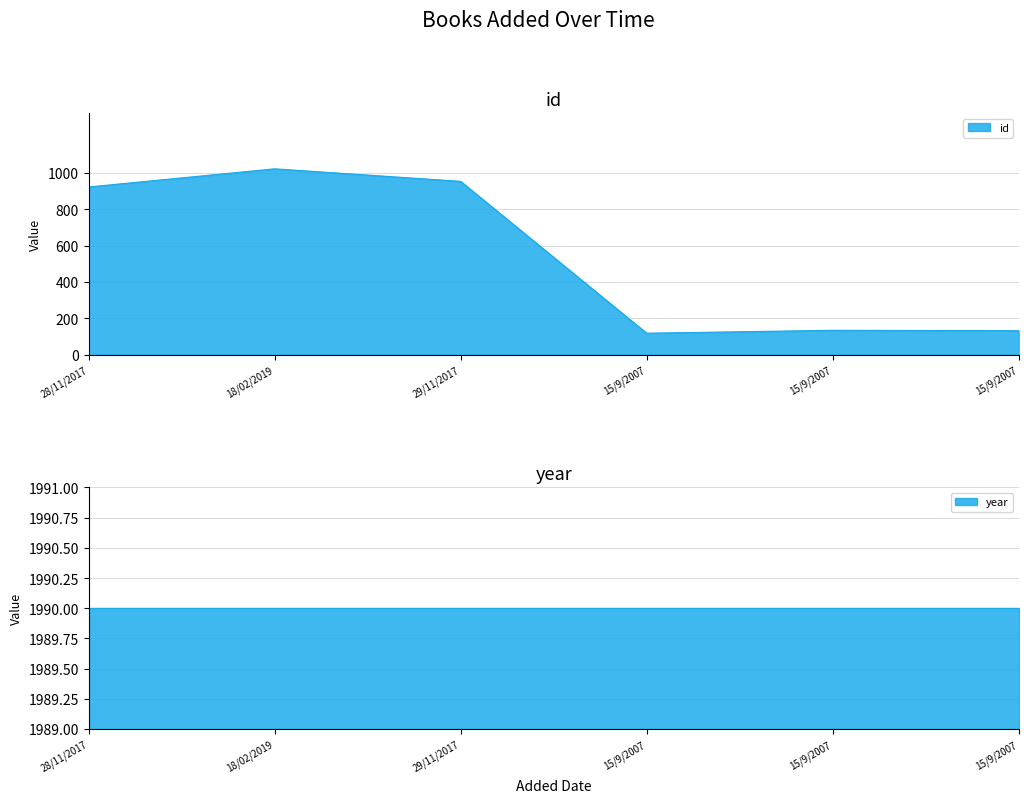

What is the value of the 3rd point from the left?

954